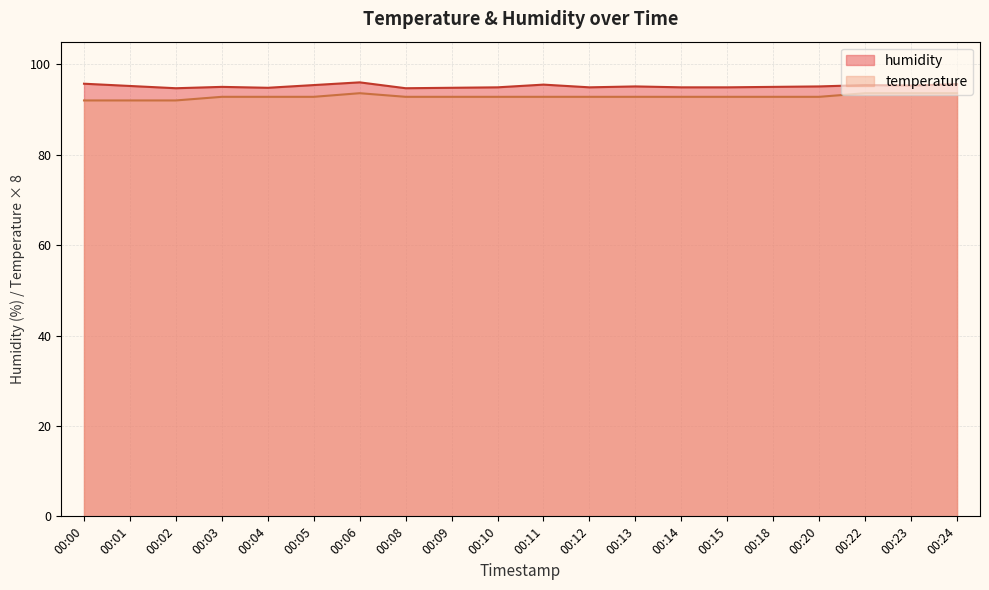

Reading left to right, list all the values displayed in this chart.

temperature: 92.0	92.0	92.0	92.8	92.8	92.8	93.6	92.8	92.8	92.8	92.8	92.8	92.8	92.8	92.8	92.8	92.8	93.6	93.6	93.6
humidity: 95.7	95.2	94.7	95.0	94.8	95.4	96.0	94.7	94.8	94.9	95.5	94.9	95.1	94.9	94.9	95.0	95.1	95.4	95.3	95.6